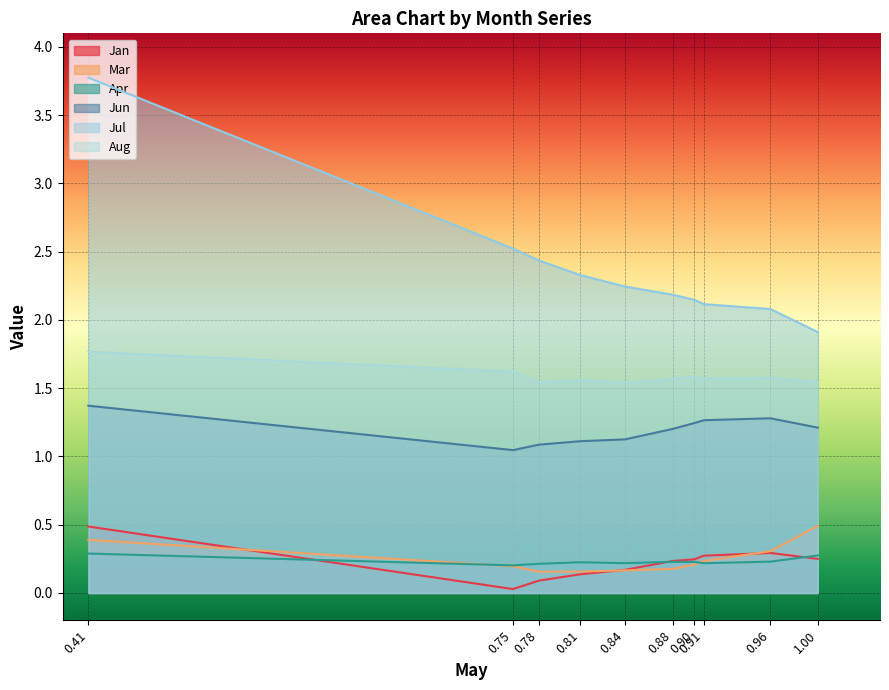

Where does the Jul series first go above 2?

0.41